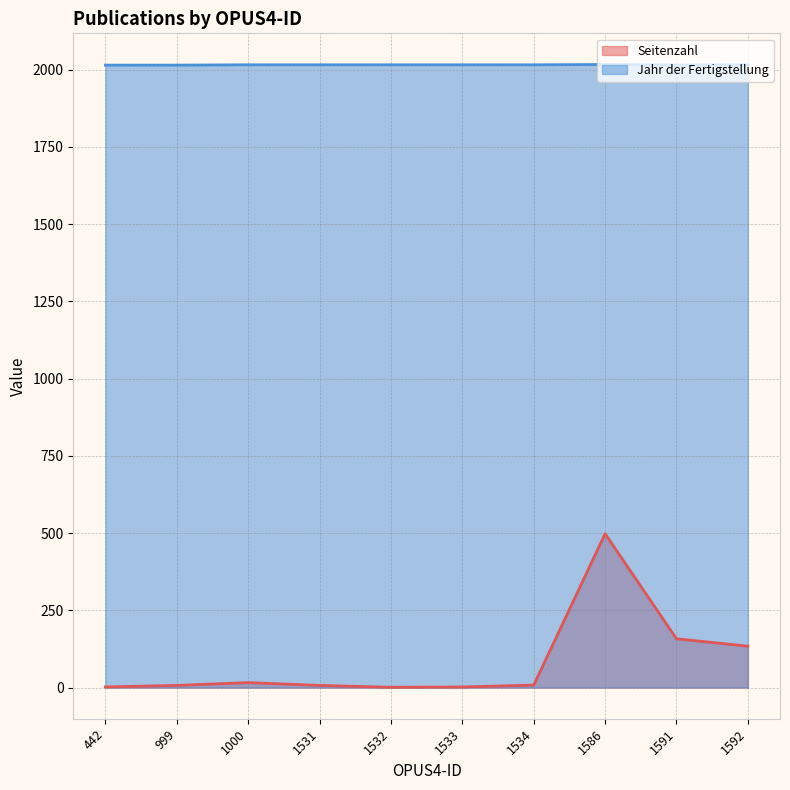

Between 1531 and 1591, which series saw the biggest shift?

Seitenzahl